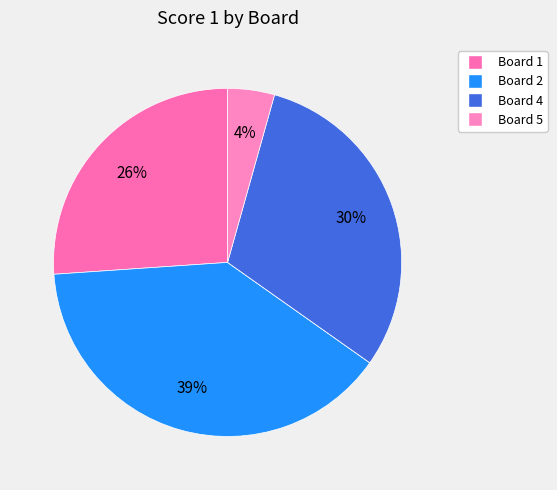

To the nearest percent, what is the average slice percentage?

20%